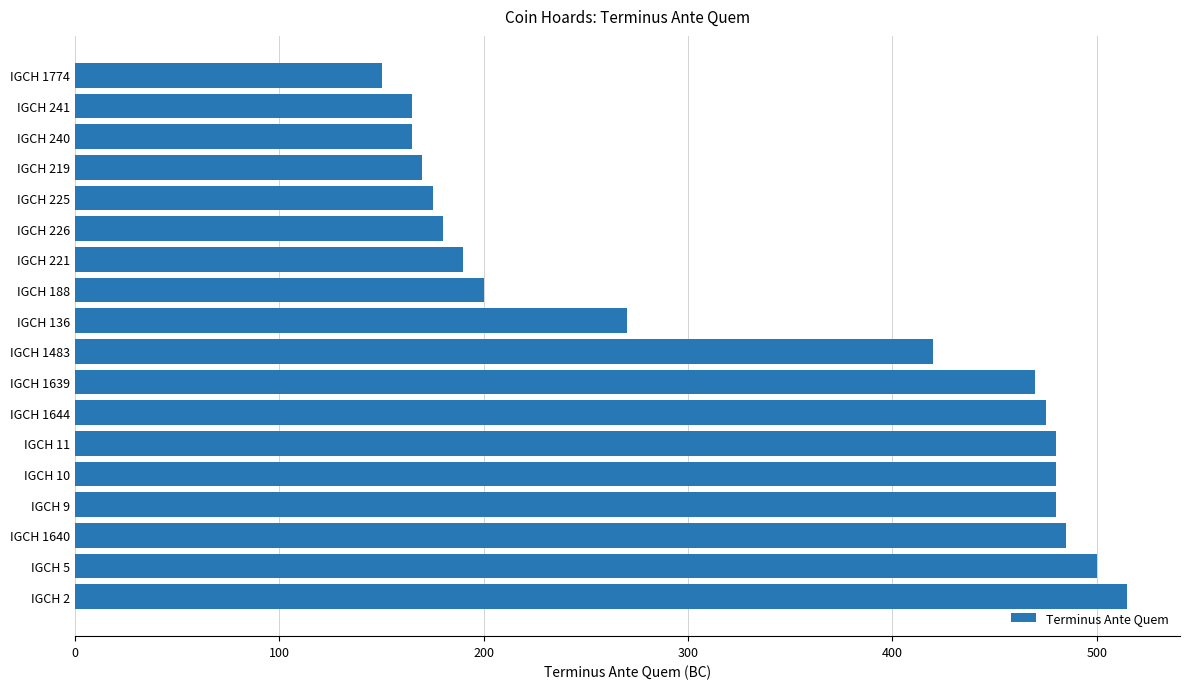

What is the smallest value displayed?

150